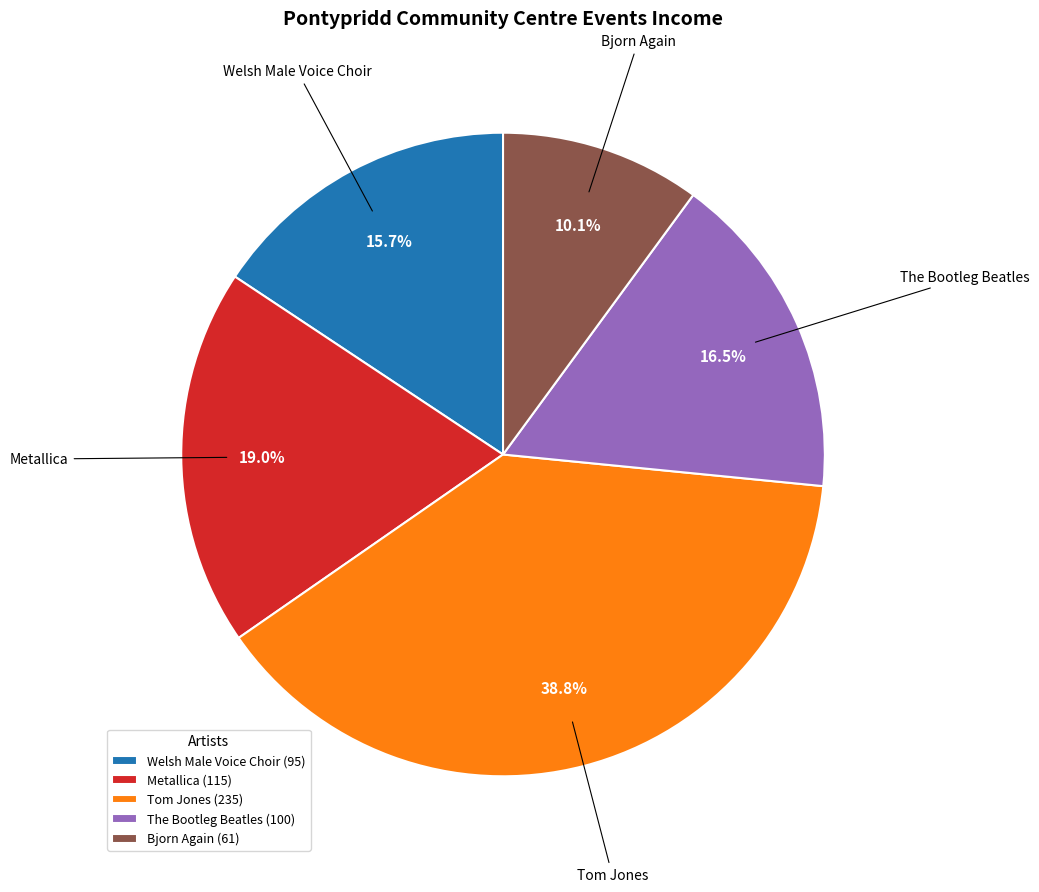

Which category has the smallest portion of the pie?

Bjorn Again